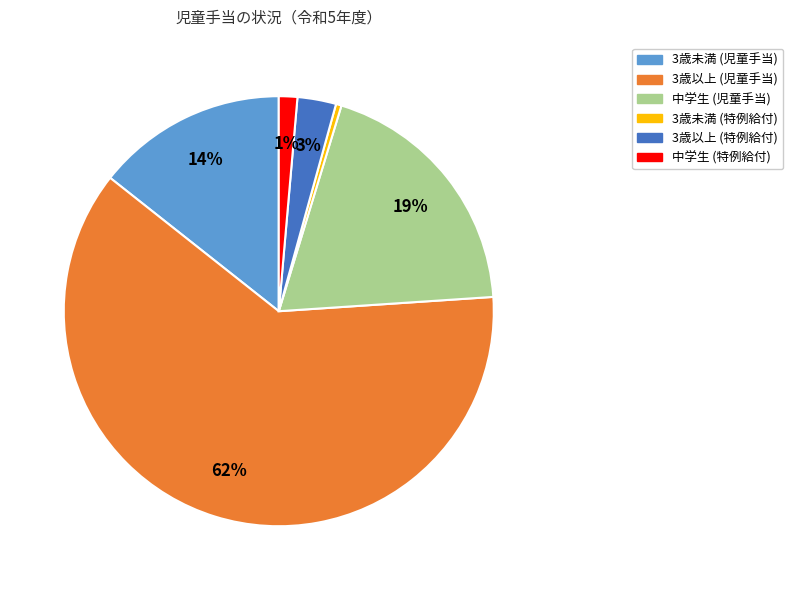

Is there any slice that represents more than half of the pie?

Yes